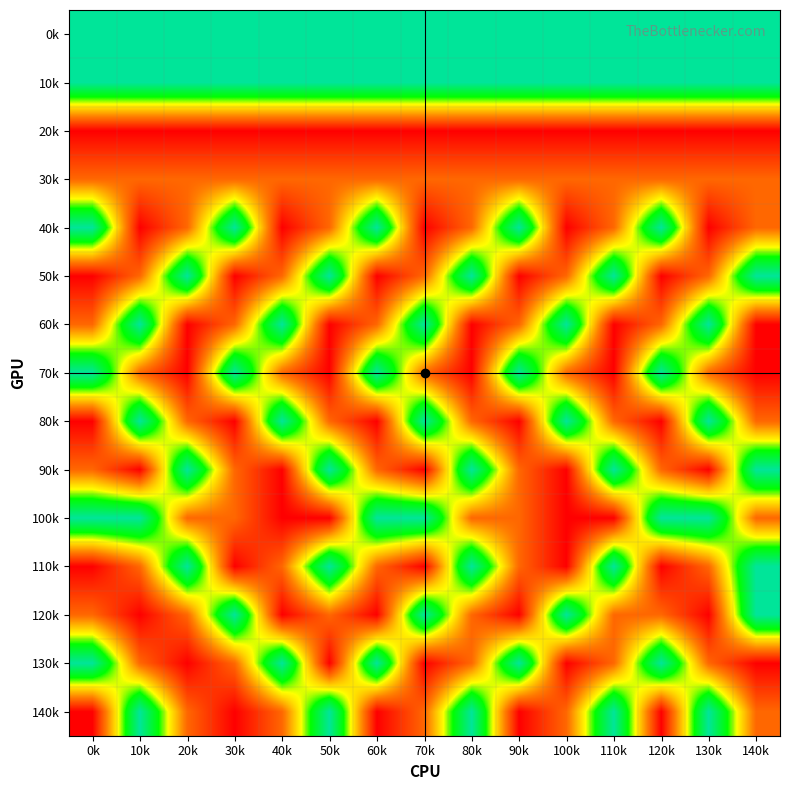

Which has a higher value, 60k or 0k?

60k